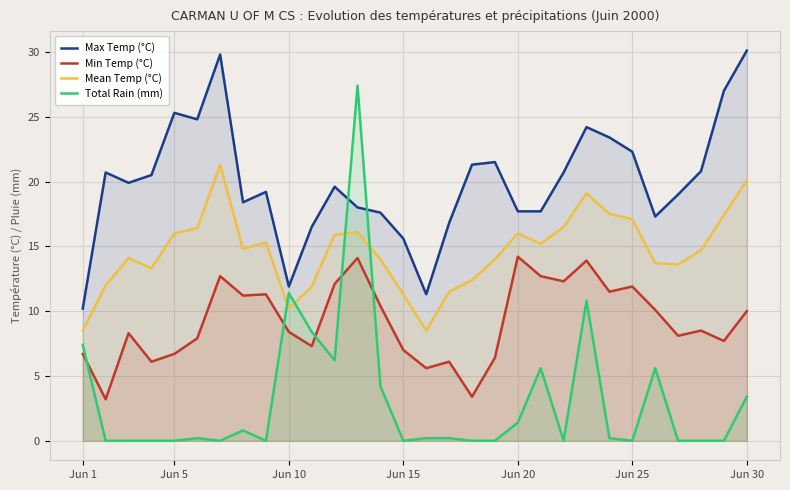

Rank the series at 15 from lowest to highest value.

Total Rain (mm), Min Temp (°C), Mean Temp (°C), Max Temp (°C)